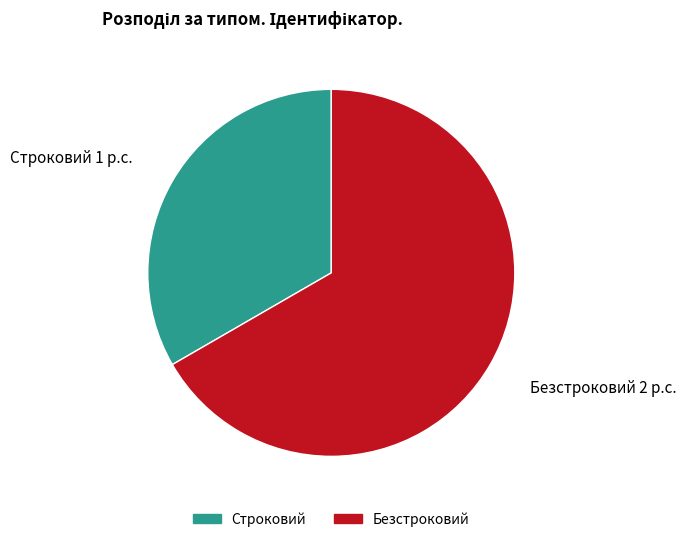

Rank the categories by value from highest to lowest.

Безстроковий, Строковий